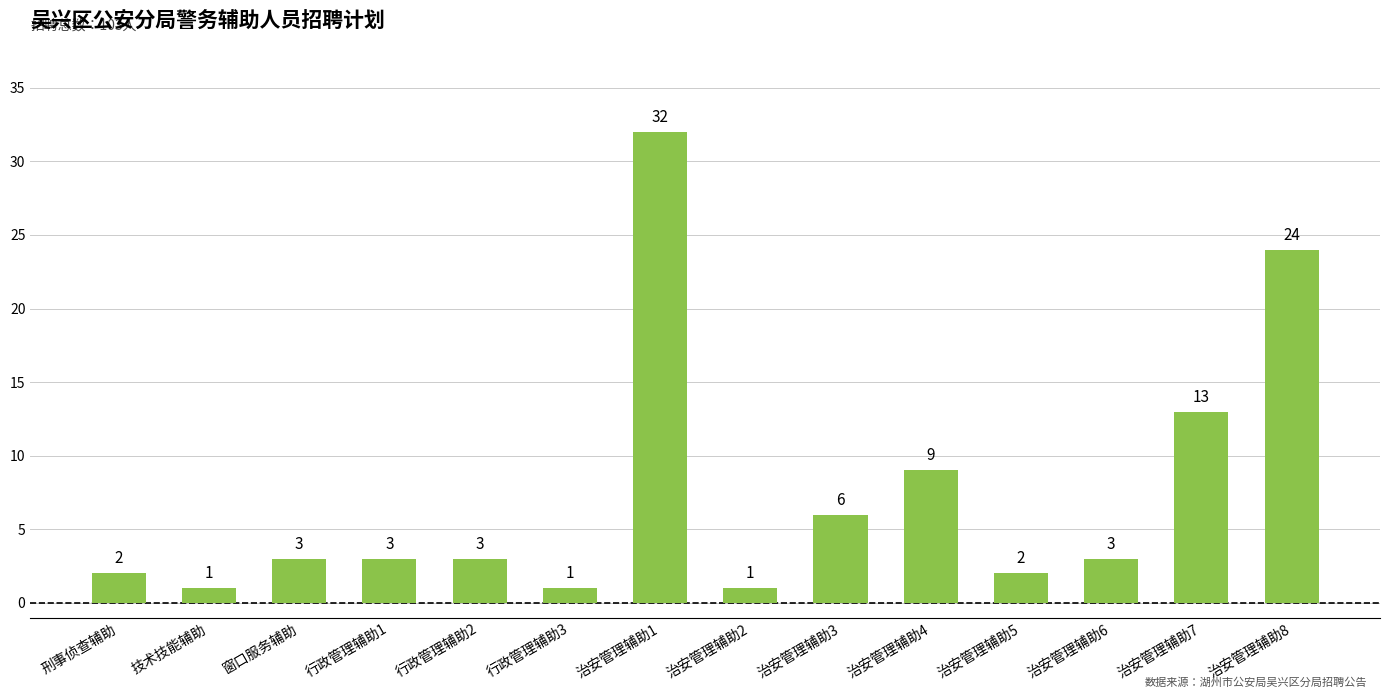

How many bars are there in total?

14